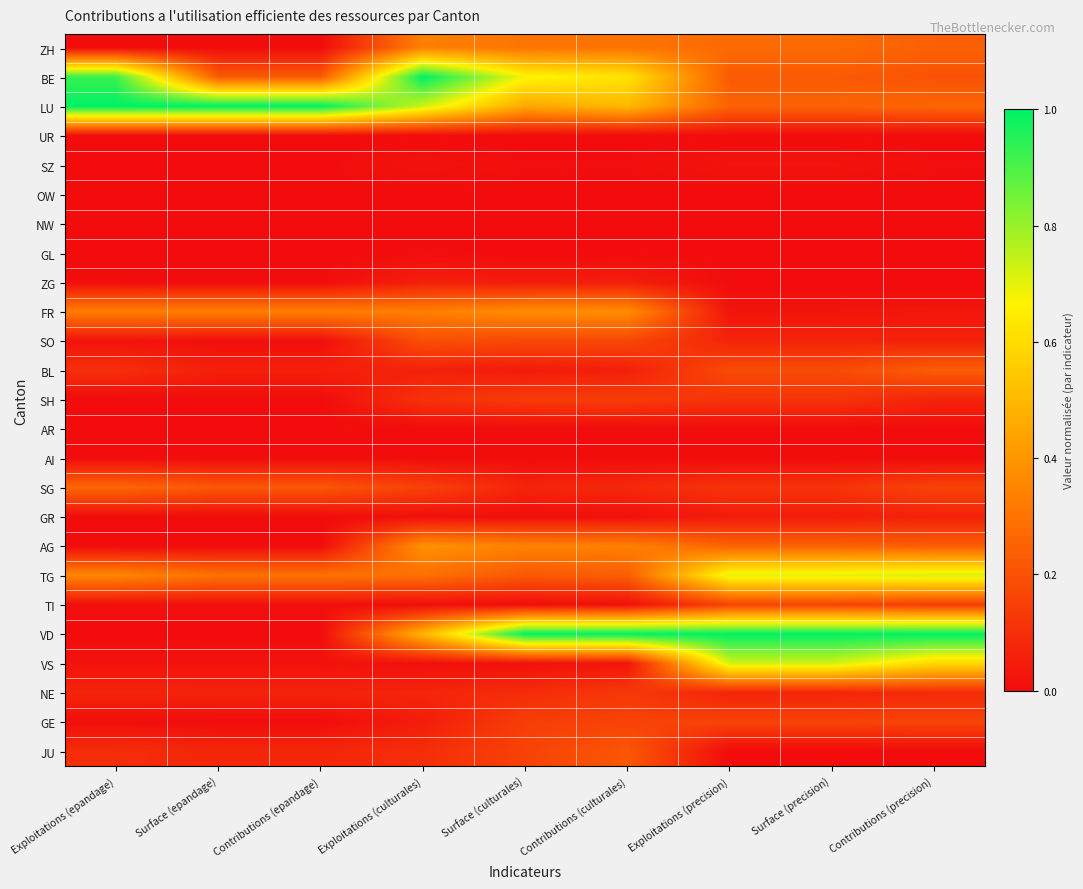

At how many categories does at least one series exceed 0?

9